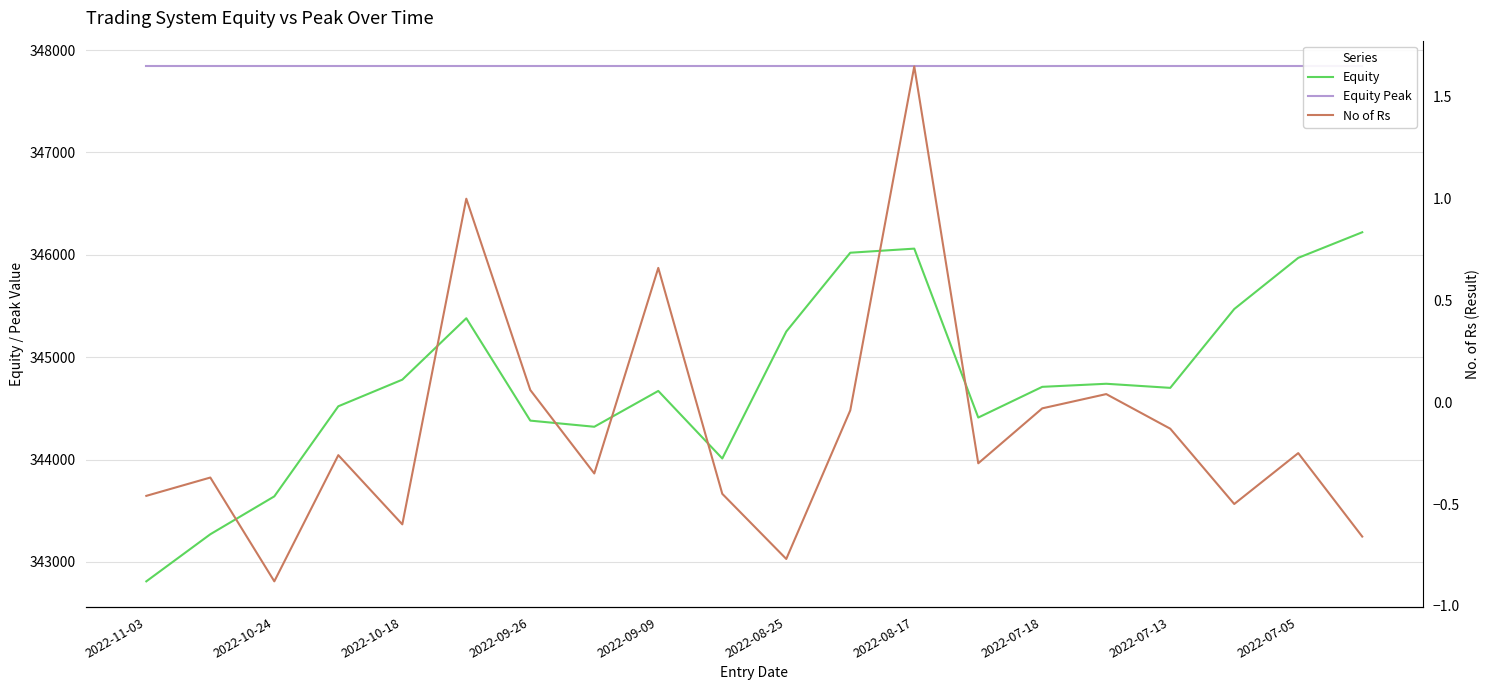

Reading right to left, list all the values displayed in this chart.

Equity: 346220.0	345970.0	345470.0	344700.0	344740.0	344710.0	344410.0	346060.0	346020.0	345250.0	344010.0	344670.0	344320.0	344380.0	345380.0	344780.0	344520.0	343640.0	343270.0	342810.0
Equity Peak: 347840.0	347840.0	347840.0	347840.0	347840.0	347840.0	347840.0	347840.0	347840.0	347840.0	347840.0	347840.0	347840.0	347840.0	347840.0	347840.0	347840.0	347840.0	347840.0	347840.0
No of Rs: -0.7	-0.2	-0.5	-0.1	0.0	-0.0	-0.3	1.6	-0.0	-0.8	-0.5	0.7	-0.3	0.1	1.0	-0.6	-0.3	-0.9	-0.4	-0.5